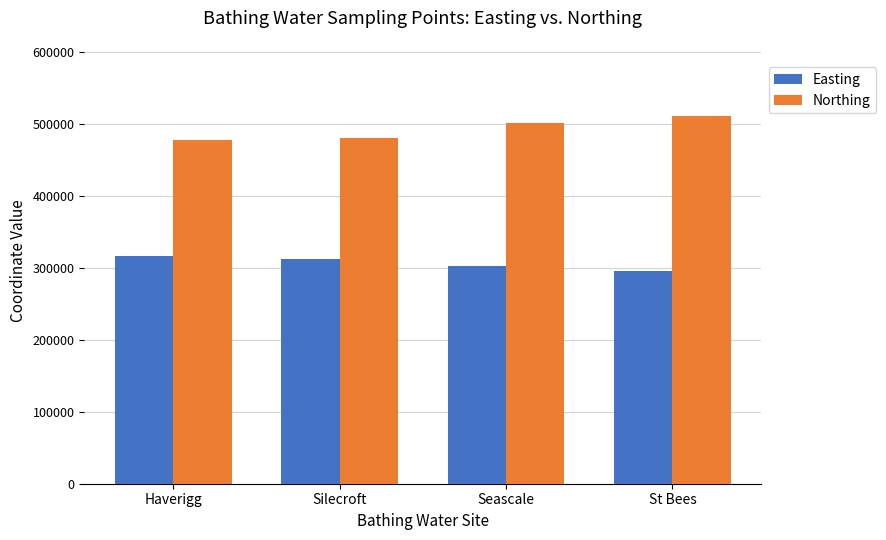

What is the difference between the highest and lowest values at St Bees?

215800